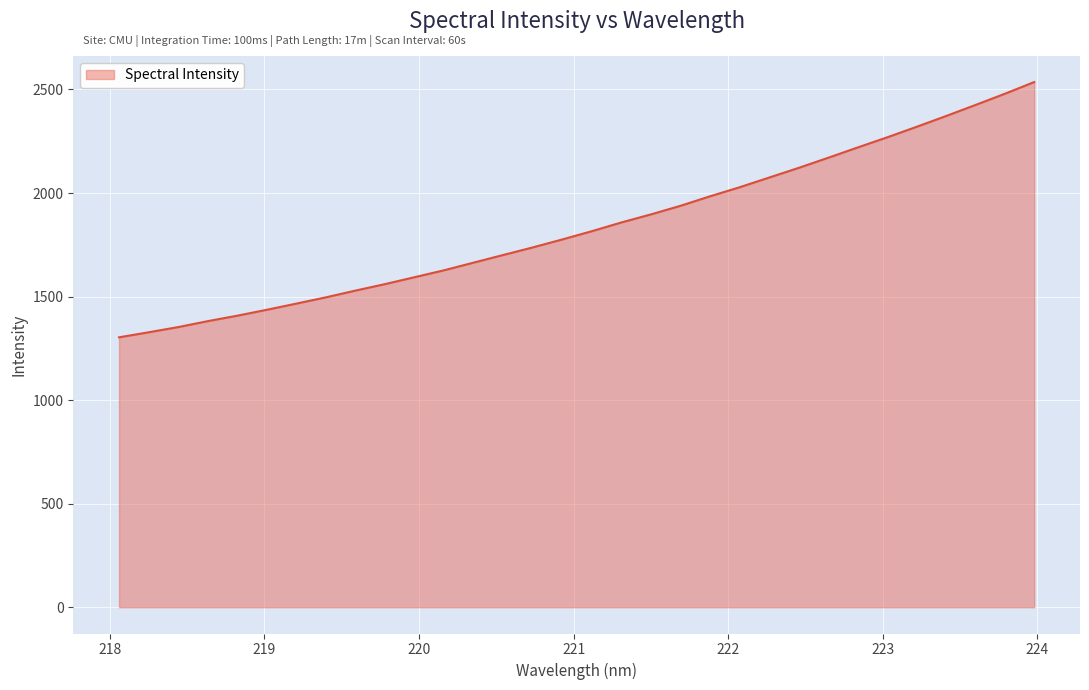

True or false: the data has more than 1 interior local peaks.

False